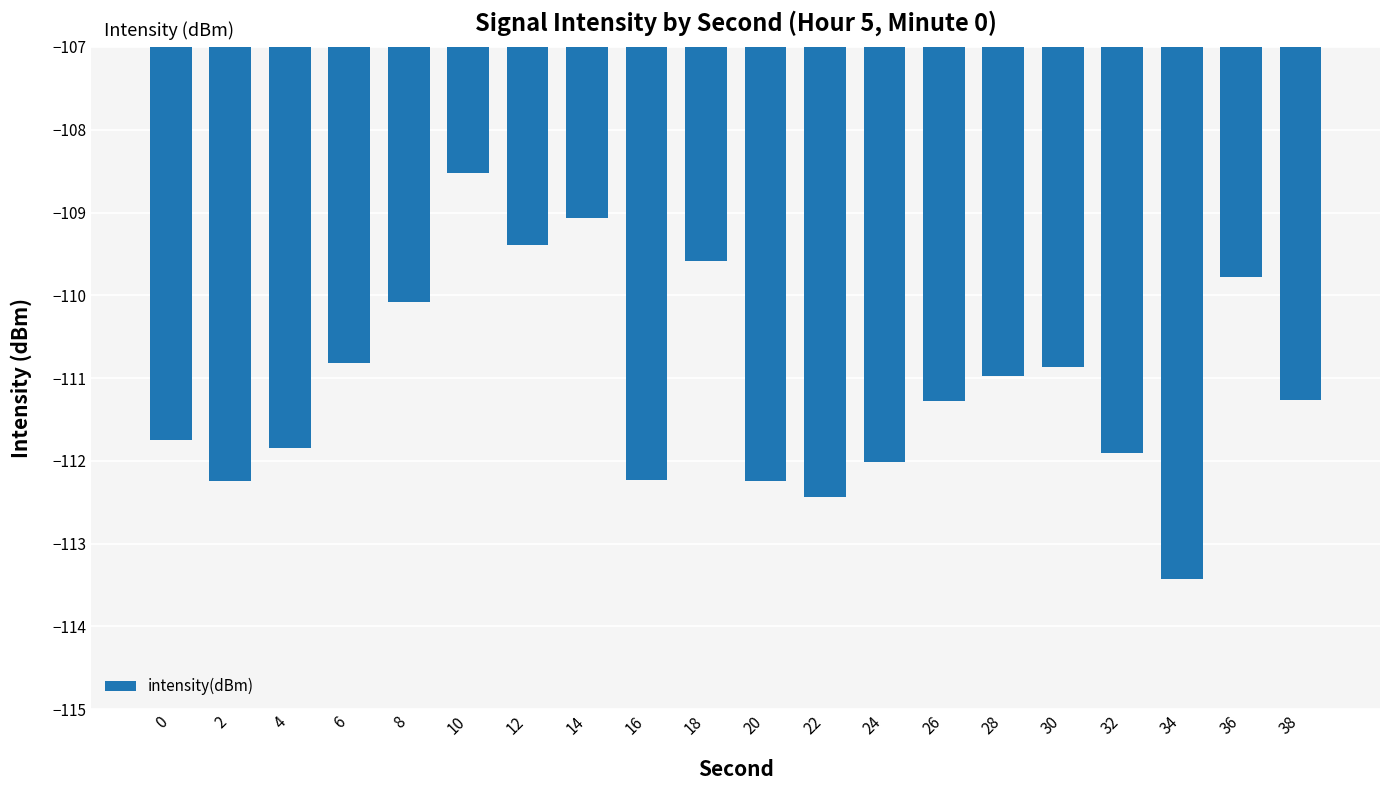

What is the sum of all values?

-2221.7